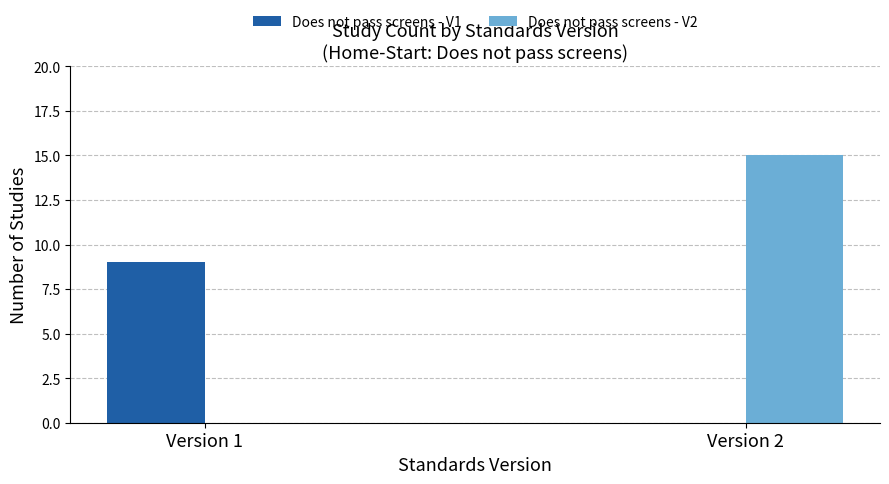

Does the chart contain stacked bars?

No